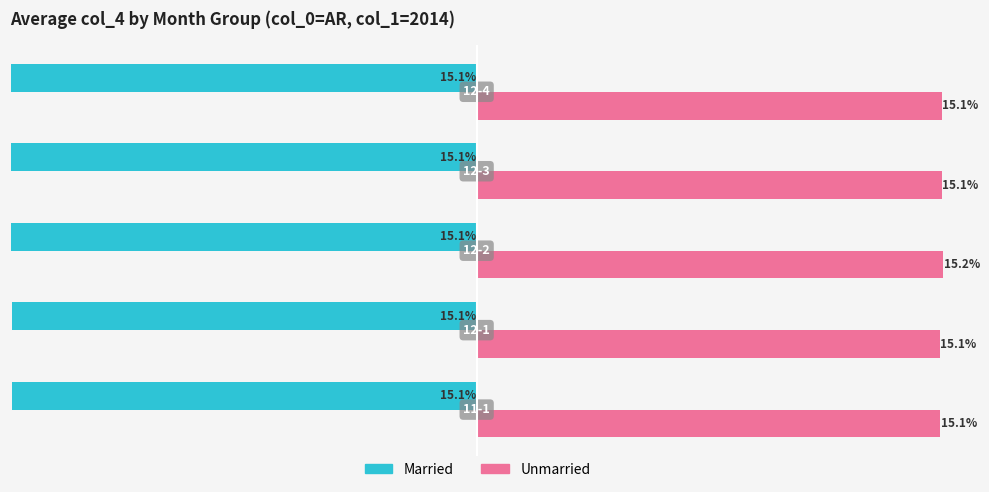

List the series in order of their peak value, highest first.

Unmarried, Married